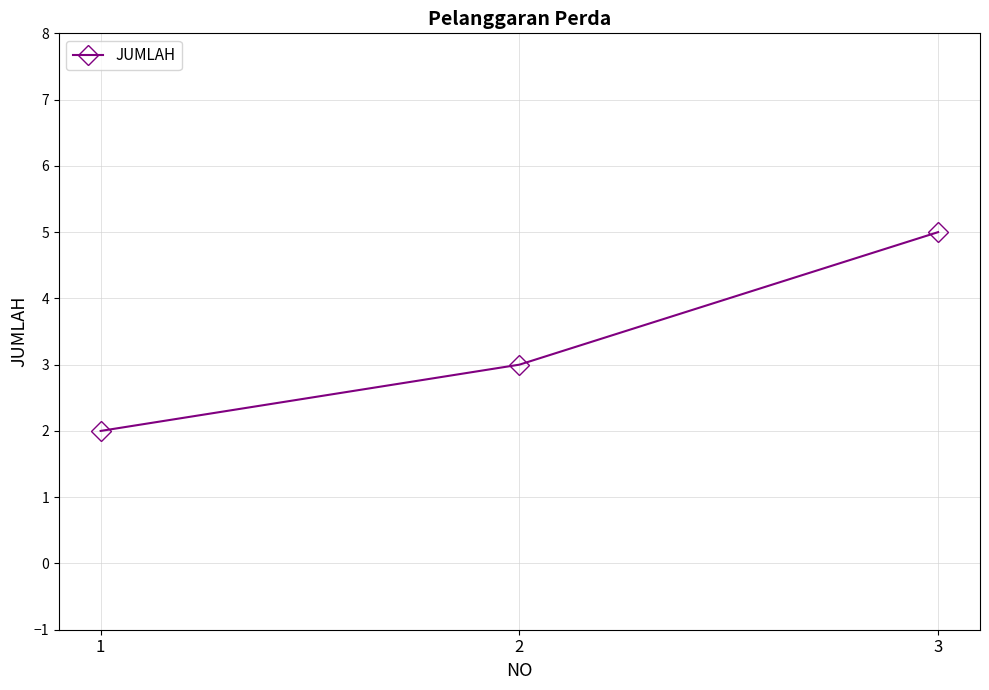

List the labels in order of value, smallest first.

1, 2, 3